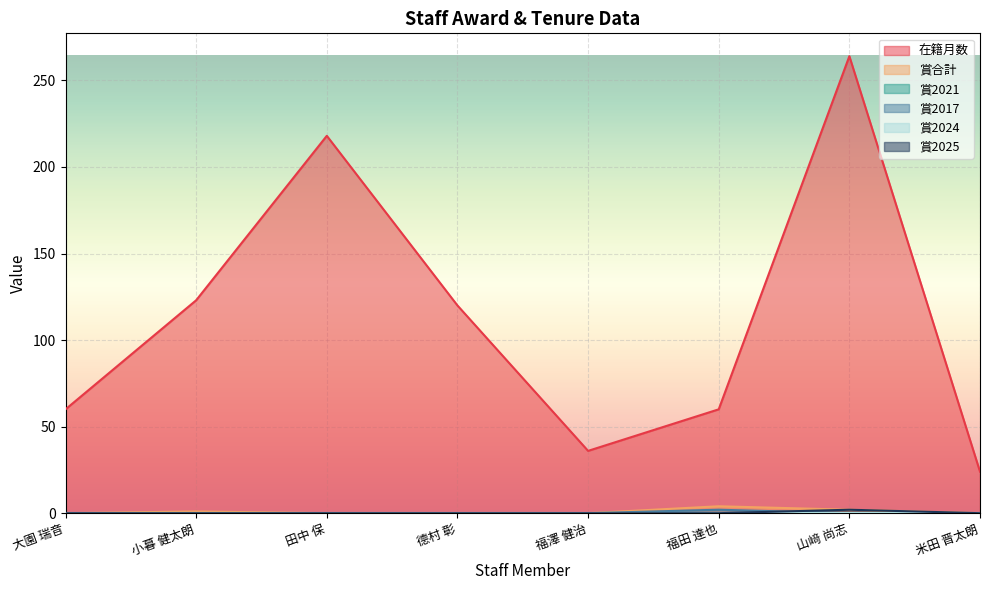

Which series has the largest total across all categories?

在籍月数